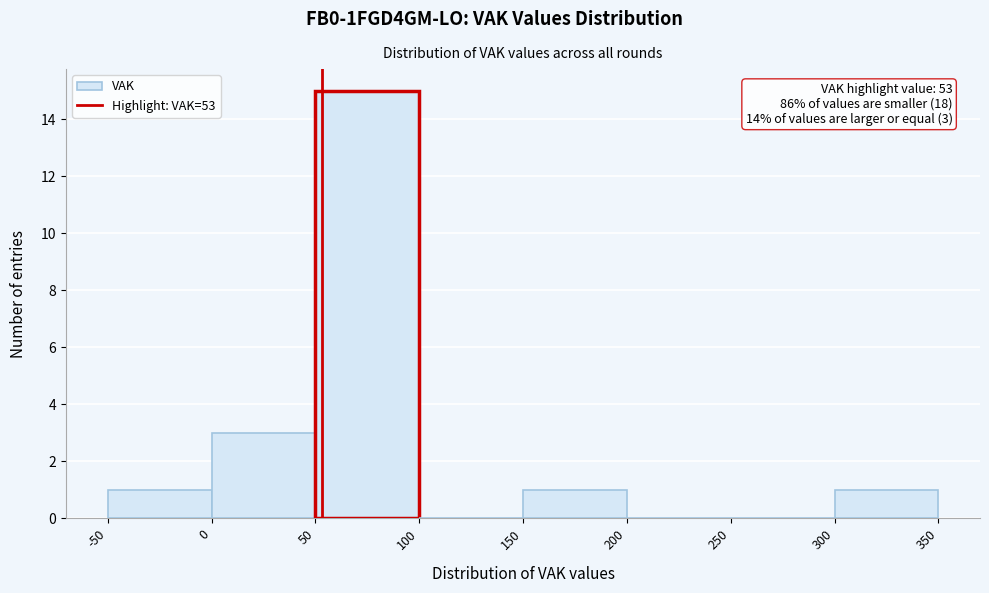

Over which range of the x-axis is the bar tallest?

50 to 100